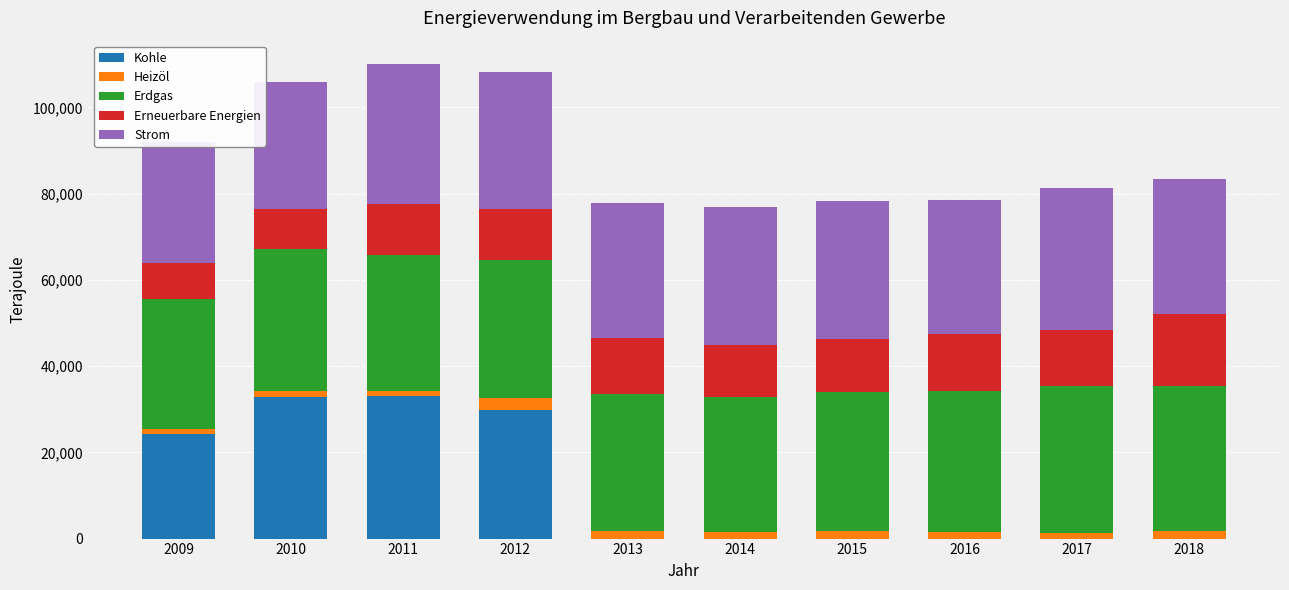

Which series changed the most between 2010 and 2017?

Kohle